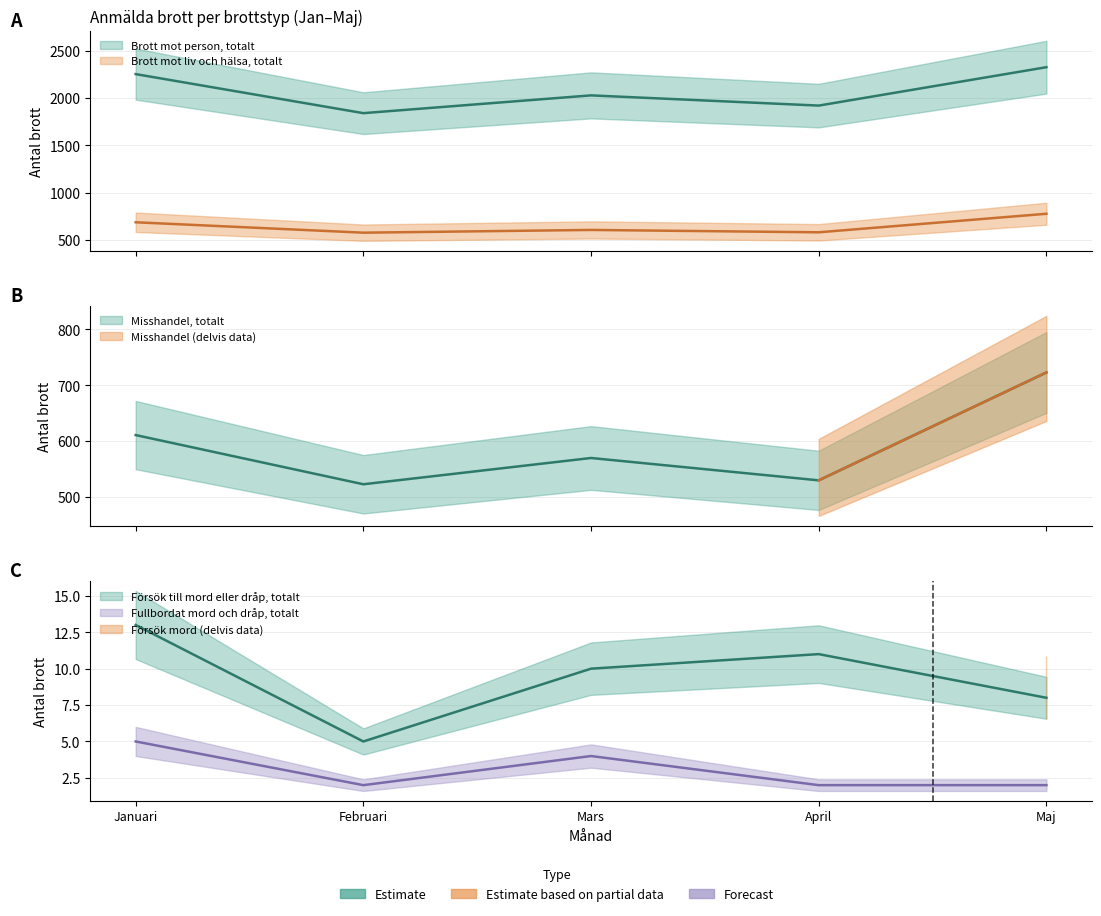

What is the label of the 1st point from the right?

Maj